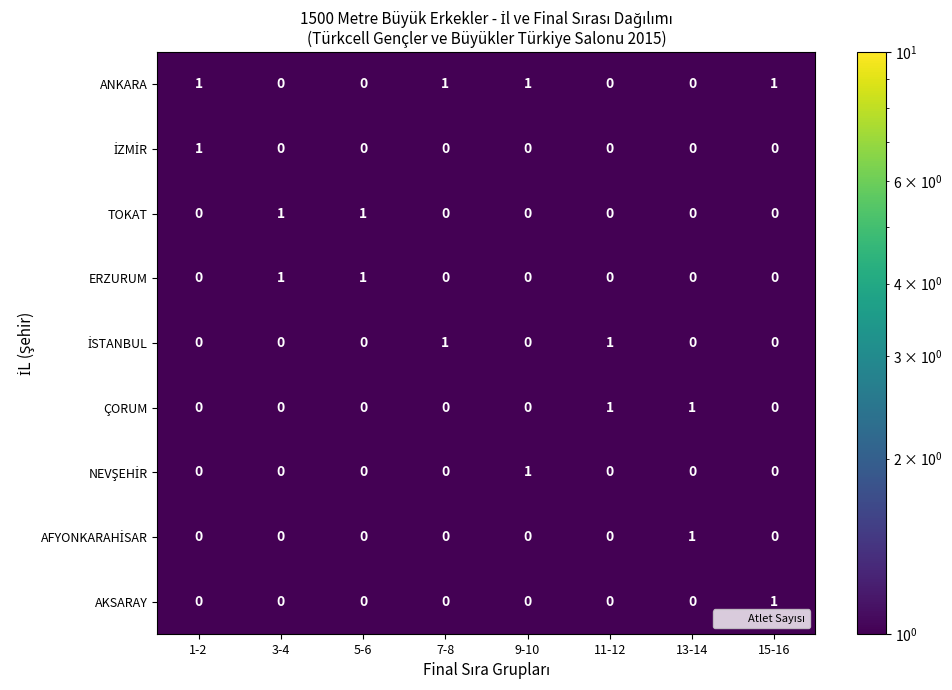

The value of ERZURUM at 11-12 is 1. True or false?

False